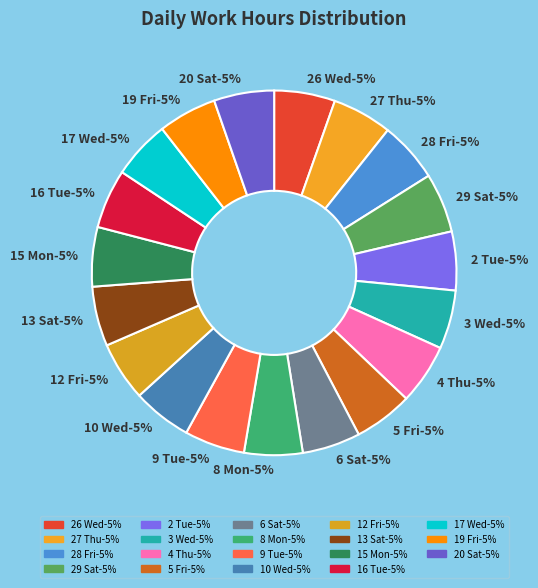

Approximately how many times larger is the value at 12 Fri compared to 17 Wed?

1.0